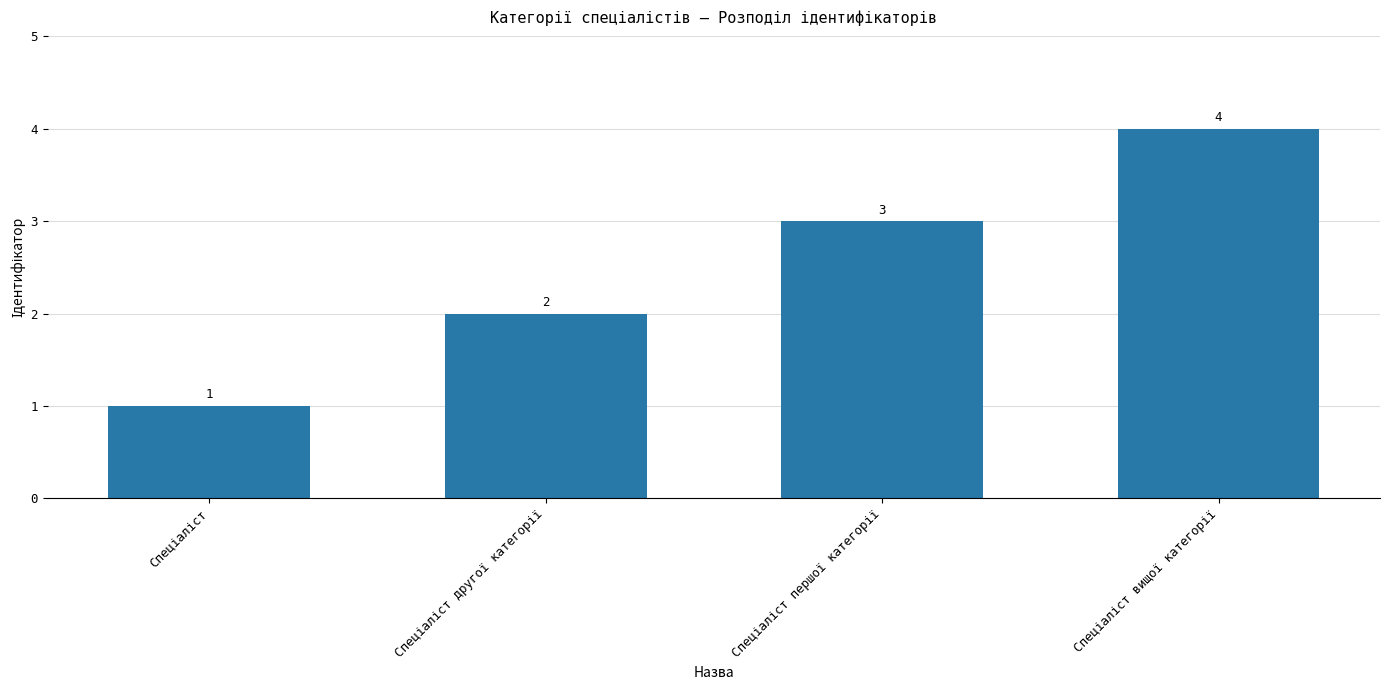

Count the values in the range 2 to 4.

3